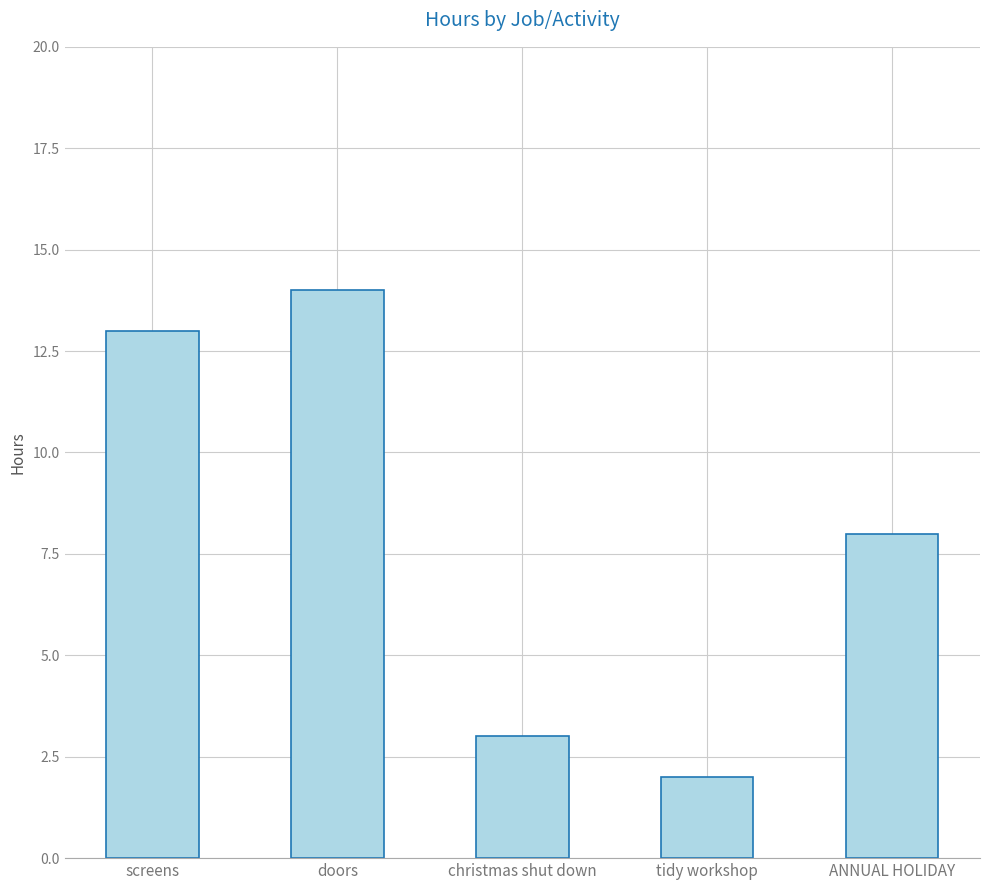

Reading left to right, transcribe all the data shown in this chart.

screens=13	doors=14	christmas shut down=3	tidy workshop=2	ANNUAL HOLIDAY=8